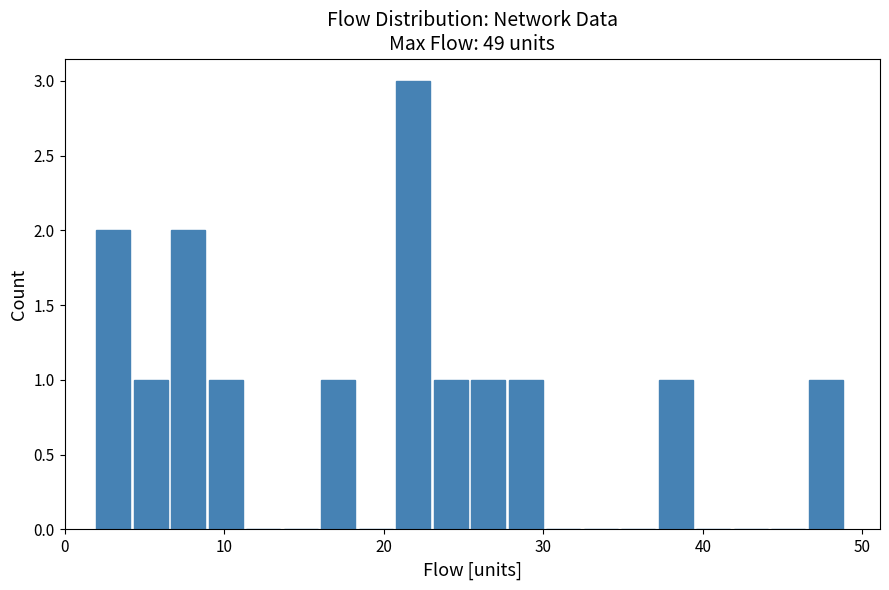

Around what value on the x-axis is the tallest bar? Give the approximate position of its centre, as read against the axis.

22